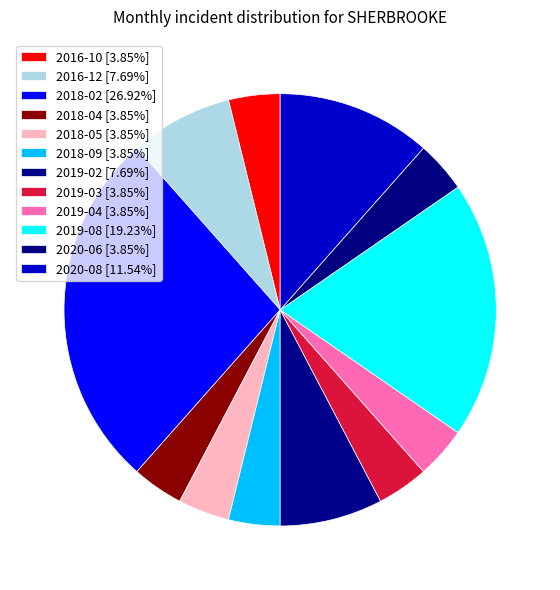

How many segments does this pie chart have?

12